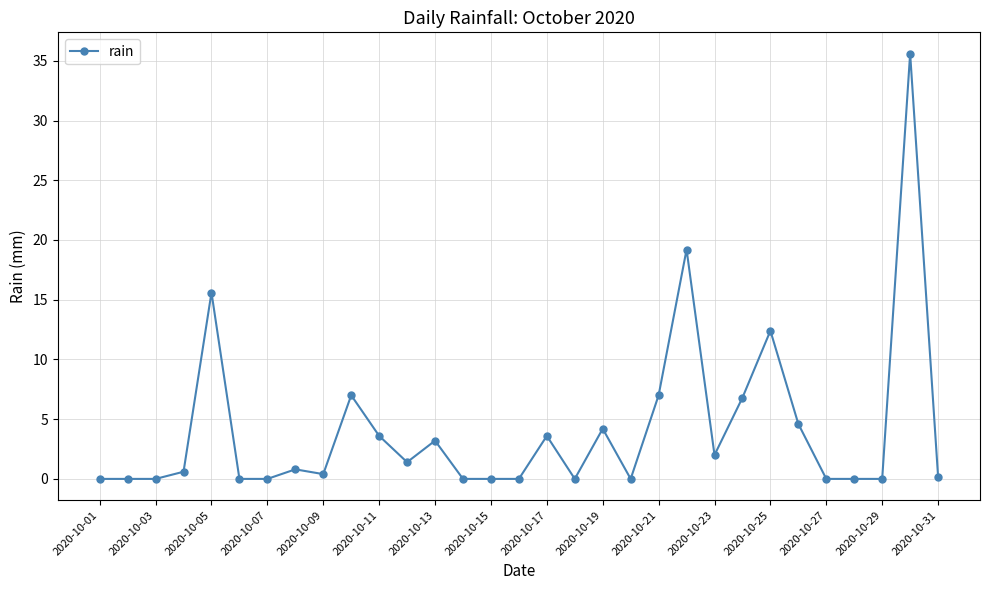

What is the value of the 19th point from the left?

4.2